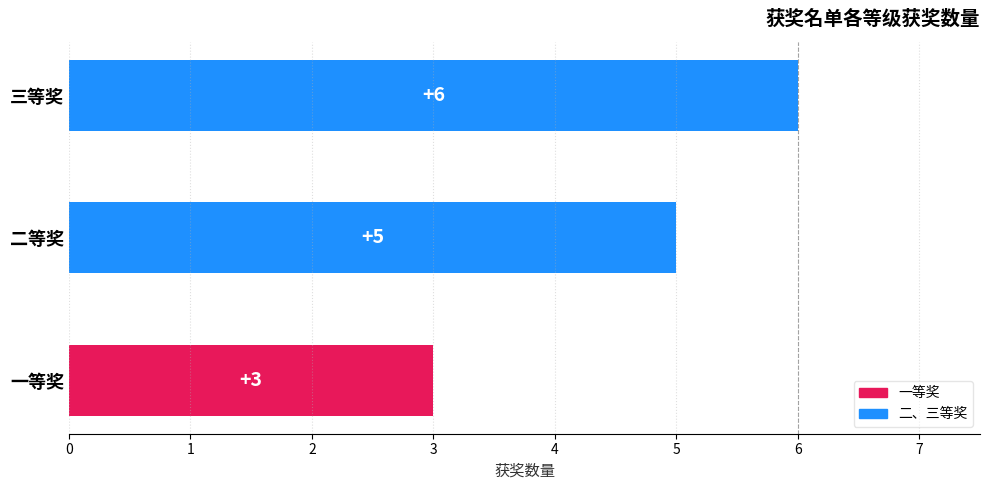

Rank the categories by value from lowest to highest.

一等奖, 二等奖, 三等奖